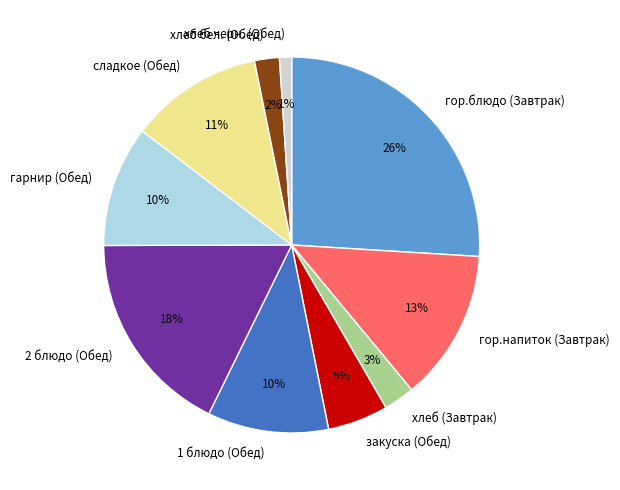

Do сладкое (Обед) and хлеб (Завтрак) together represent more than half of the pie?

No